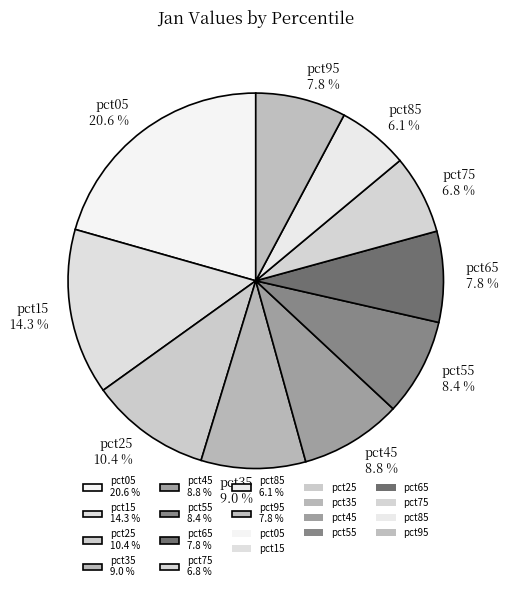

Between pct05 and pct75, which is larger?

pct05